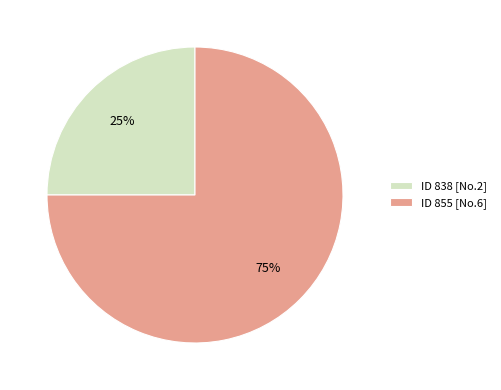

Which category has the smallest portion of the pie?

ID 838 [No.2]